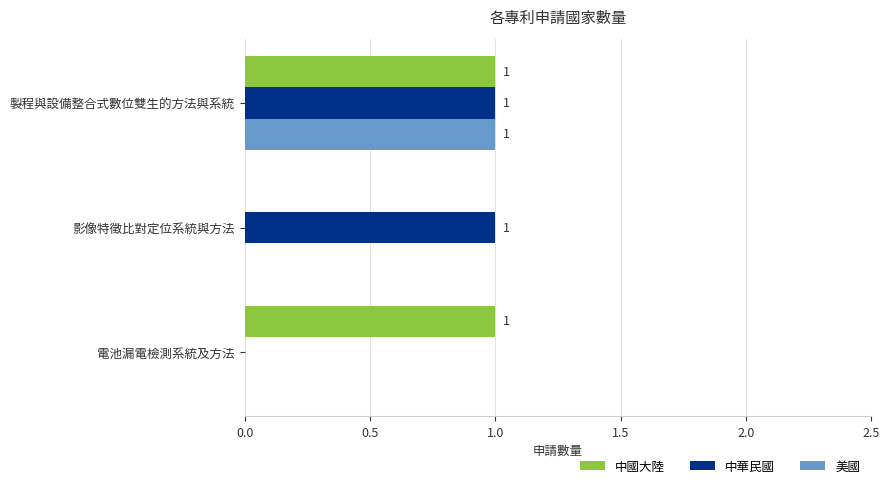

The 美國 series shows 0 at 影像特徵比對定位系統與方法. True or false?

True